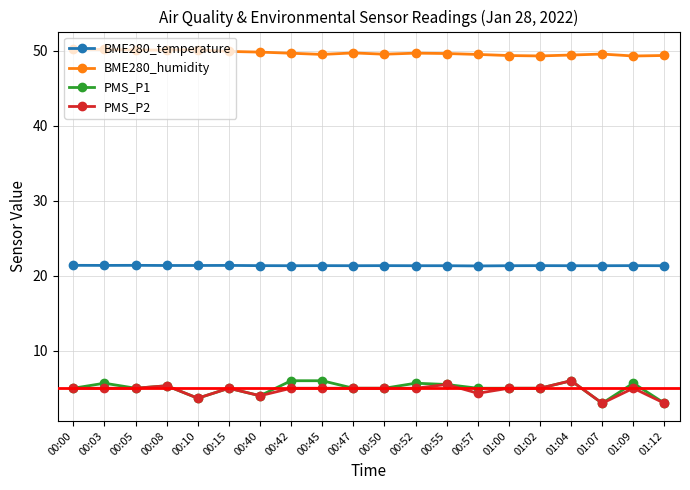

What is the sum of the PMS_P1 values at 00:00 and 00:50?

10.0